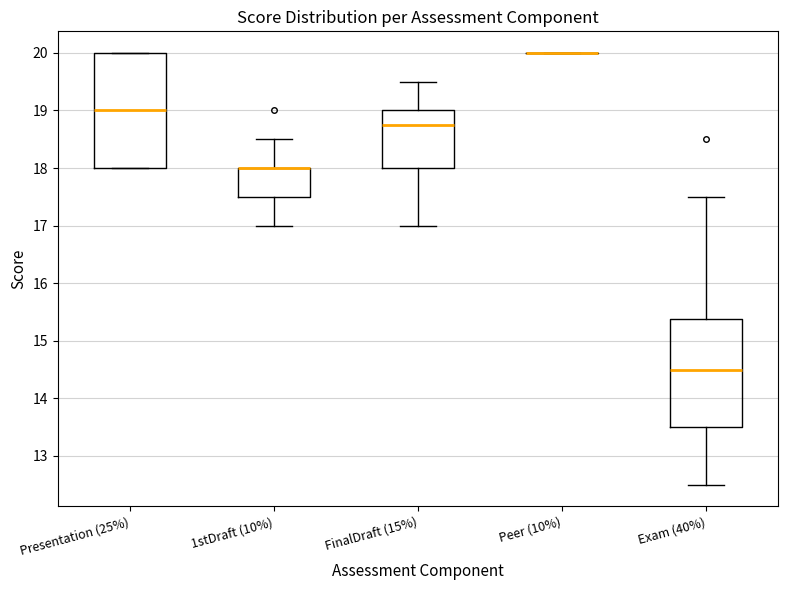

Reading left to right, read every box against the y-axis: the position of its median line, the range the box covers, and the ends of its whiskers. The values are not printed on the chart, so give them approximately, as read against the axis.

Presentation (25%): median 19.0, box 18.0 to 20.0, whiskers 18.0 to 20.0
1stDraft (10%): median 18.0 (drawn on the box's upper edge), box 17.5 to 18.0, whiskers 17.0 to 18.5
FinalDraft (15%): median 18.8, box 18.0 to 19.0, whiskers 17.0 to 19.5
Peer (10%): box collapsed to a line at 20.0, whiskers 20.0 to 20.0
Exam (40%): median 14.5, box 13.5 to 15.4, whiskers 12.5 to 17.5